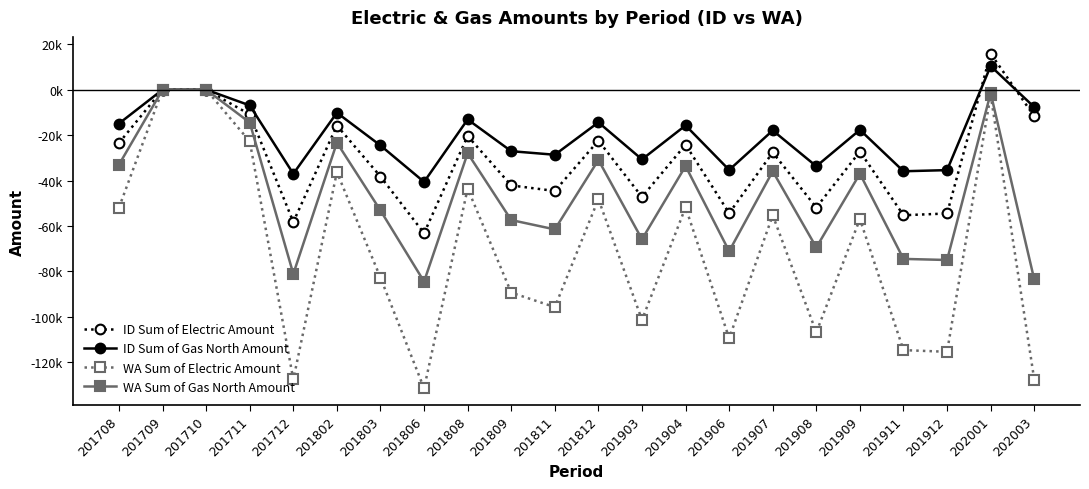

Which category has the highest value in the WA Sum of Gas North Amount series?

201709